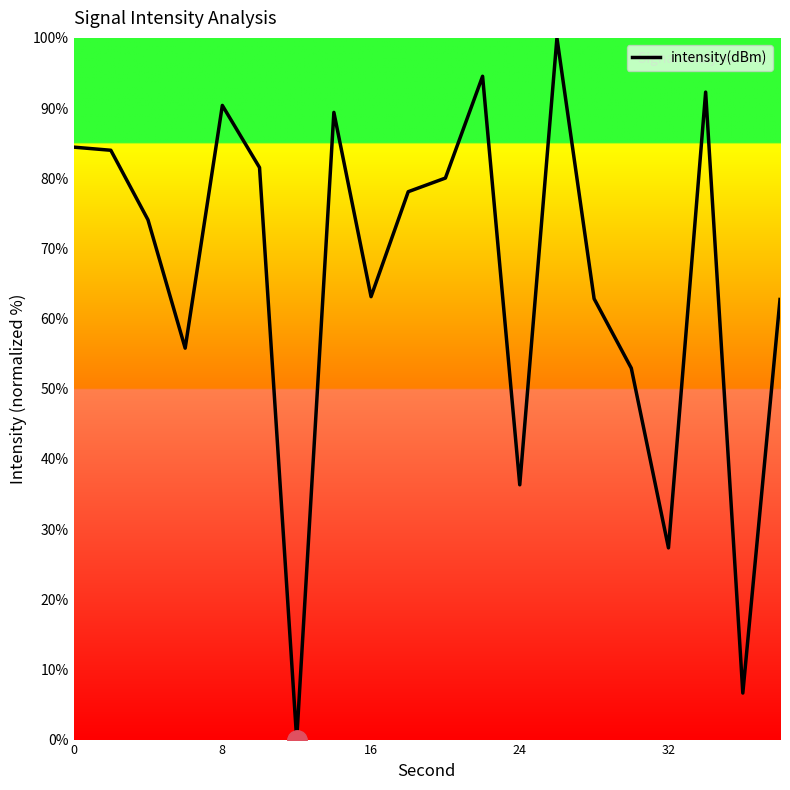

What is the maximum value shown in the chart?

100.0